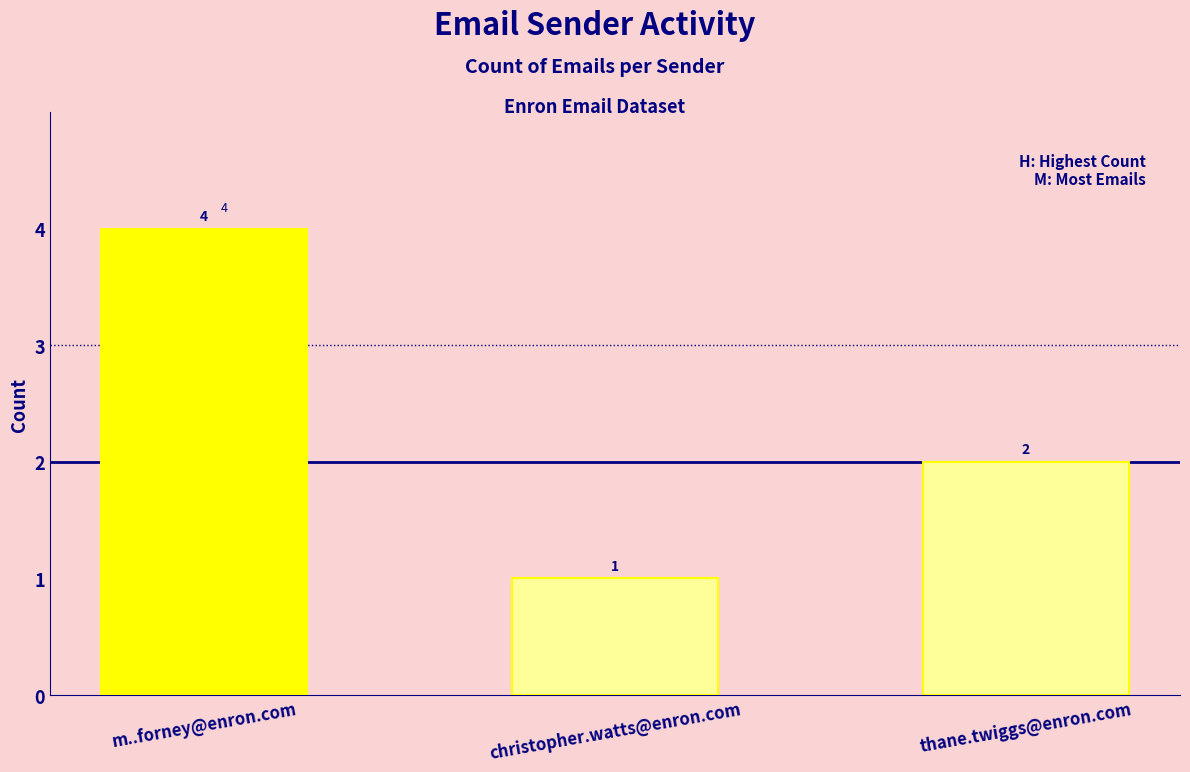

Reading left to right, list all the values displayed in this chart.

4	1	2